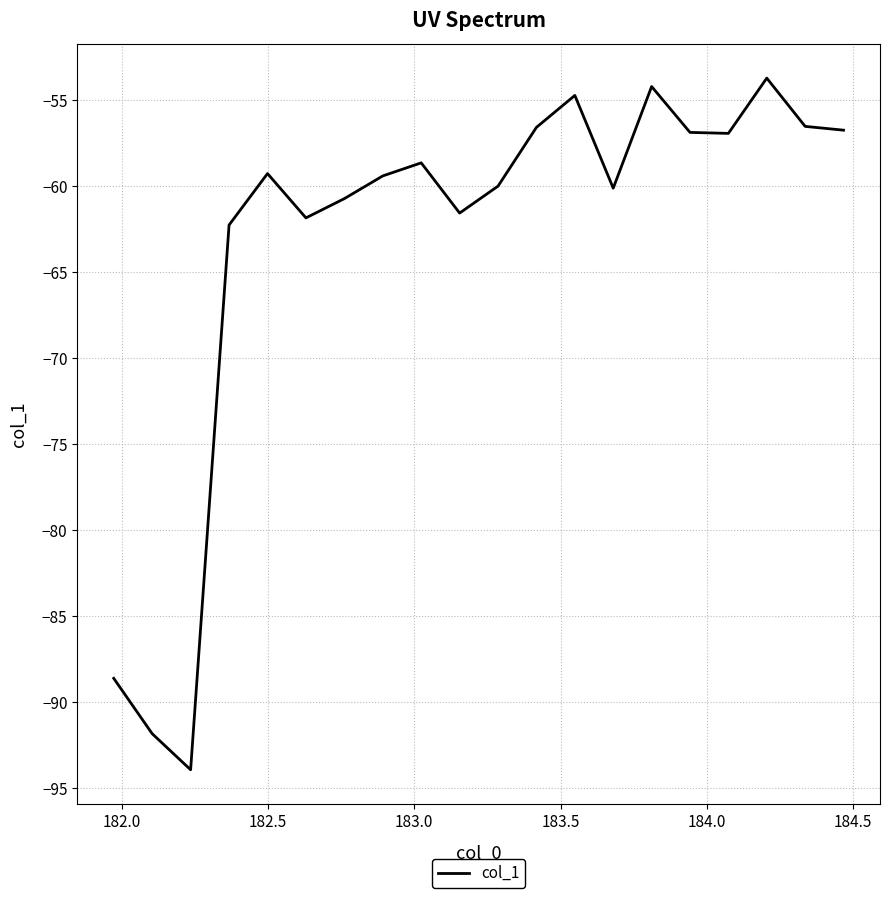

What is the difference between the maximum and minimum values?

40.2